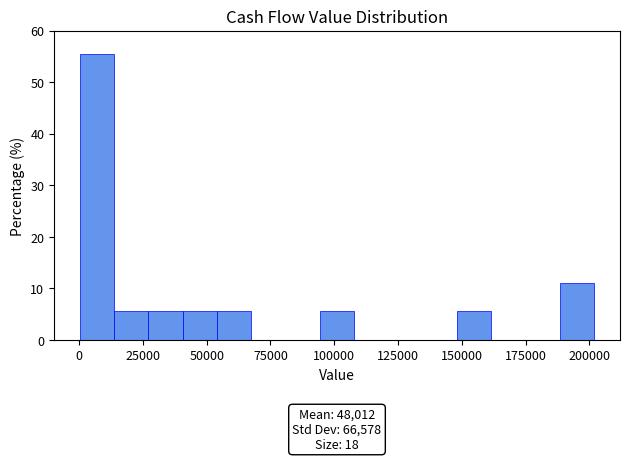

Around what value on the x-axis is the tallest bar? Give the approximate position of its centre, as read against the axis.

5000